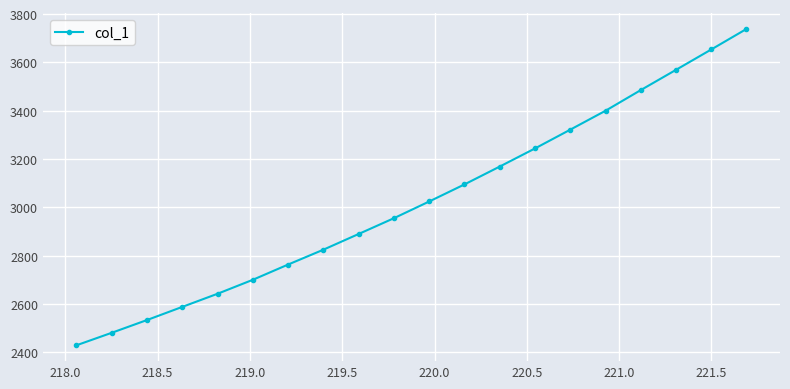

What is the sum of all values?

60510.9